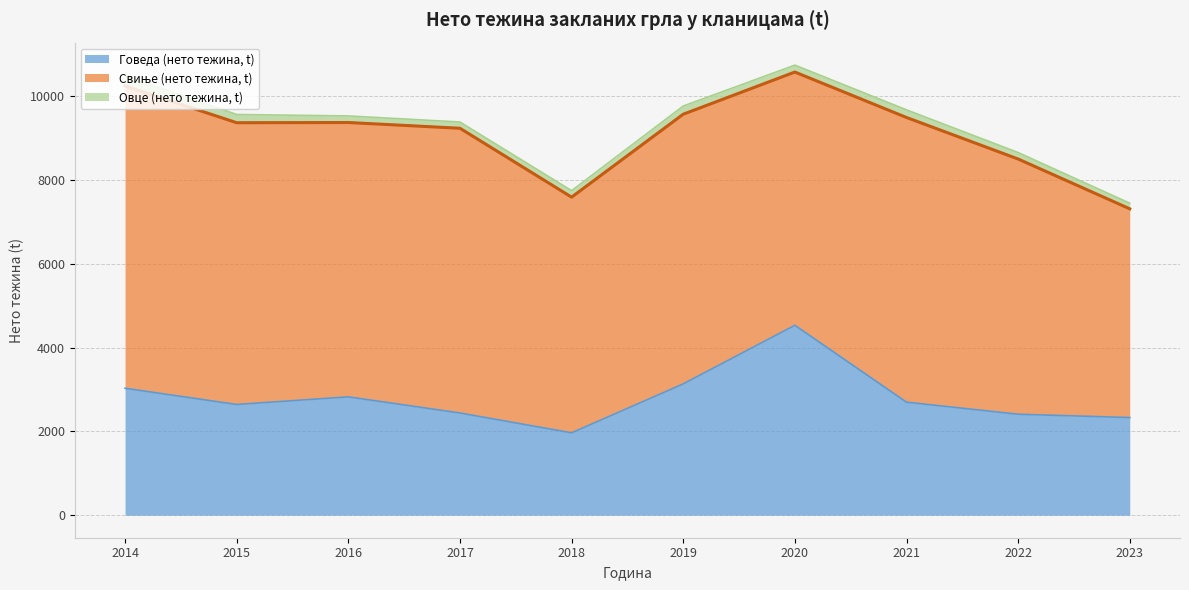

How many lines are shown in the chart?

3